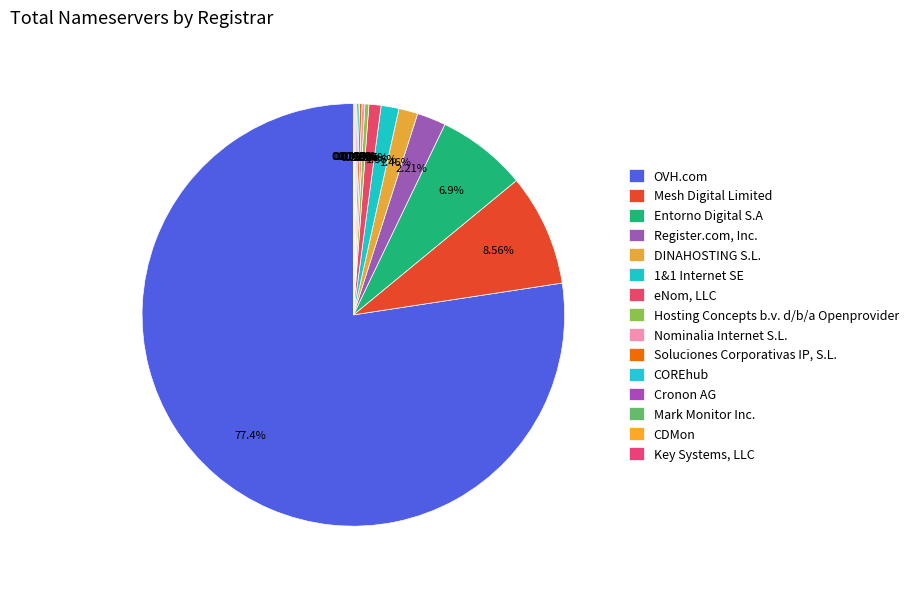

Rank the categories by value from lowest to highest.

Key Systems, LLC, CDMon, Mark Monitor Inc., Cronon AG, COREhub, Soluciones Corporativas IP, S.L., Nominalia Internet S.L., Hosting Concepts b.v. d/b/a Openprovider, eNom, LLC, 1&1 Internet SE, DINAHOSTING S.L., Register.com, Inc., Entorno Digital S.A, Mesh Digital Limited, OVH.com